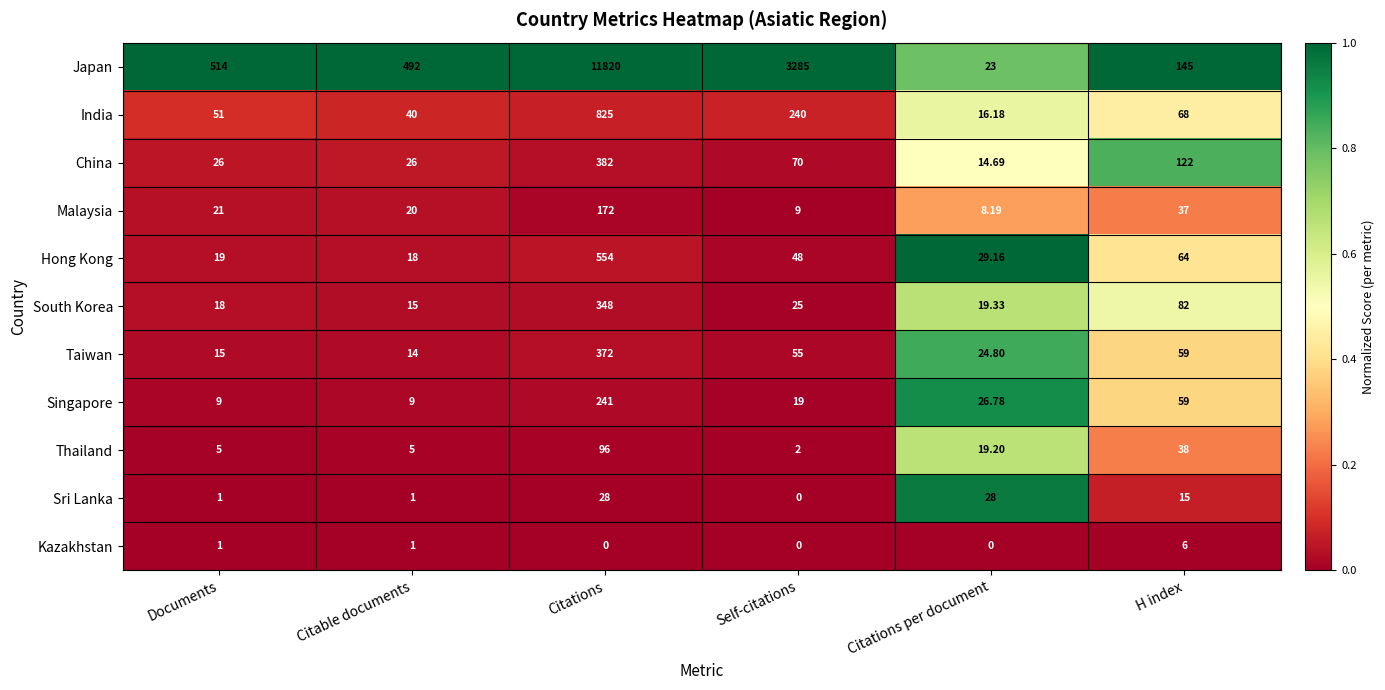

How many categories are shown in the chart?

6